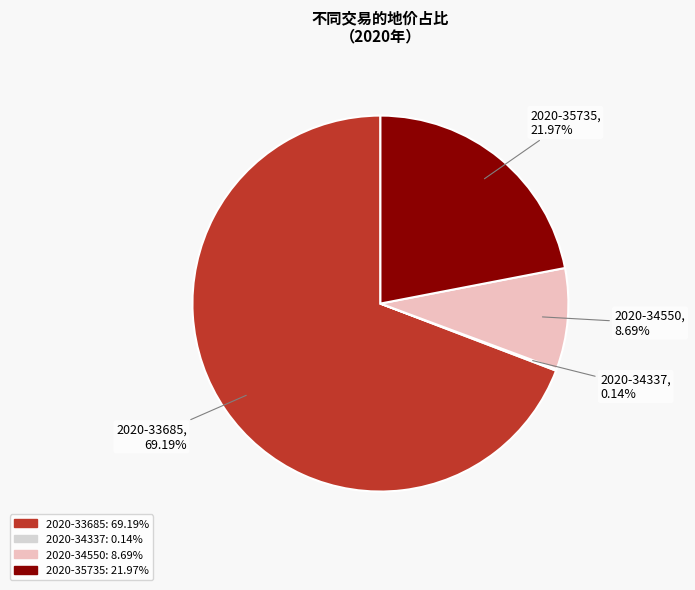

Is there any slice that represents more than half of the pie?

Yes